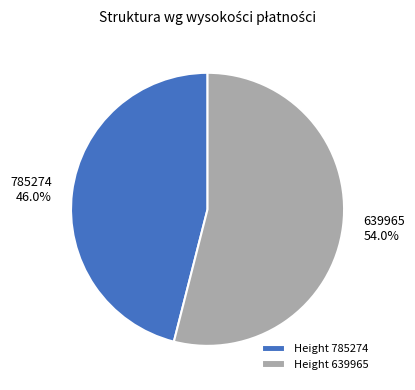

What percentage do Height 785274 and Height 639965 together represent?

100.0%